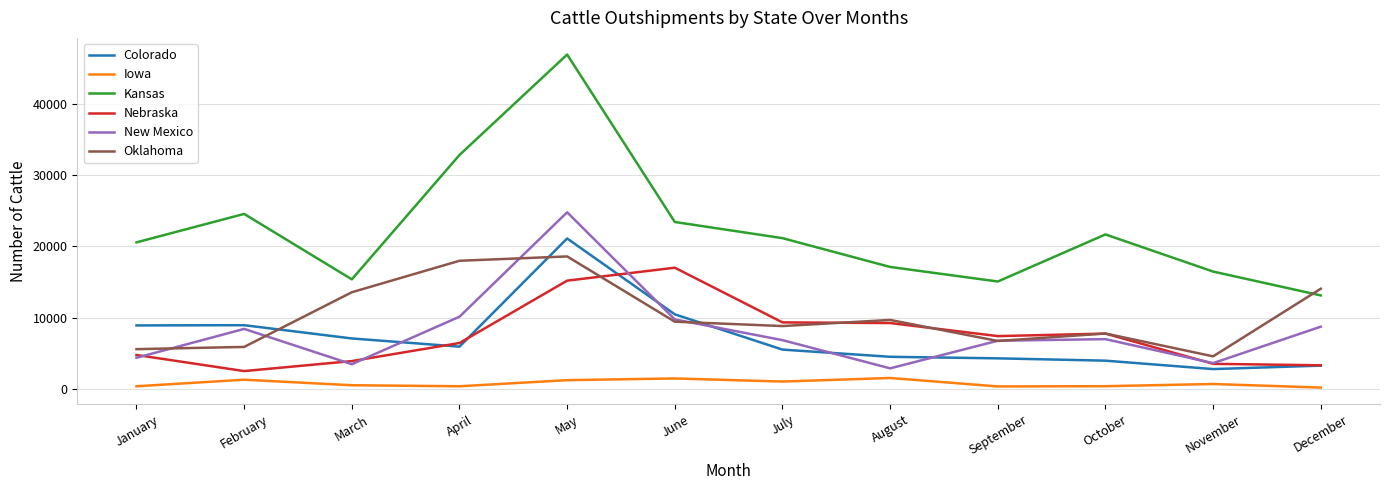

What is the average value of the Nebraska series?

7572